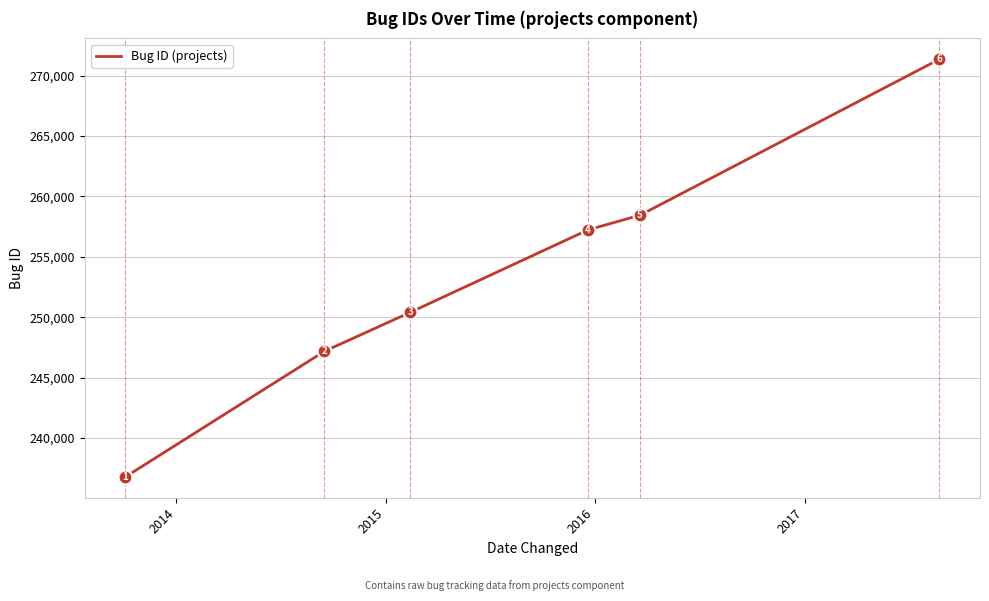

What is the maximum value shown in the chart?

271365